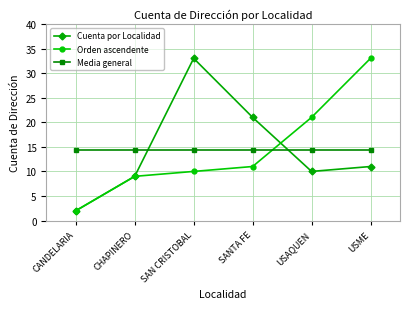

What is the difference between the second highest and minimum values in the Orden ascendente series?

19.0